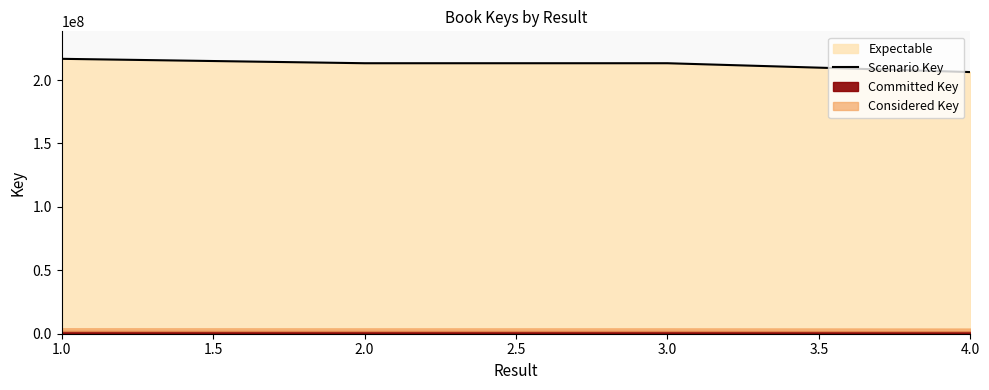

True or false: Scenario Key has more than 2 points higher than both neighbors.

False